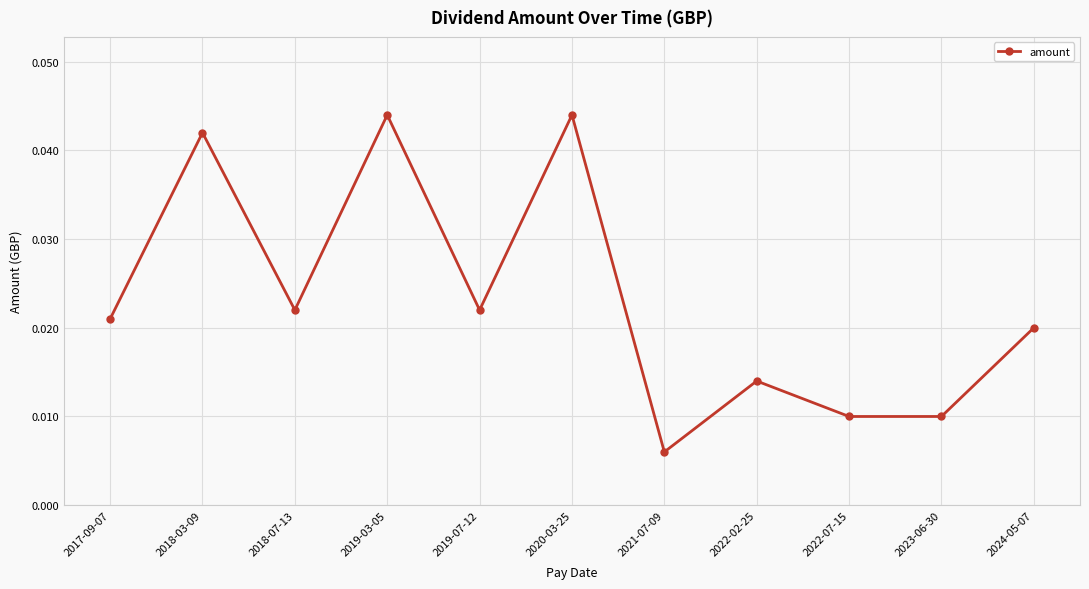

Where is the data nearest to the value 0?

2021-07-09